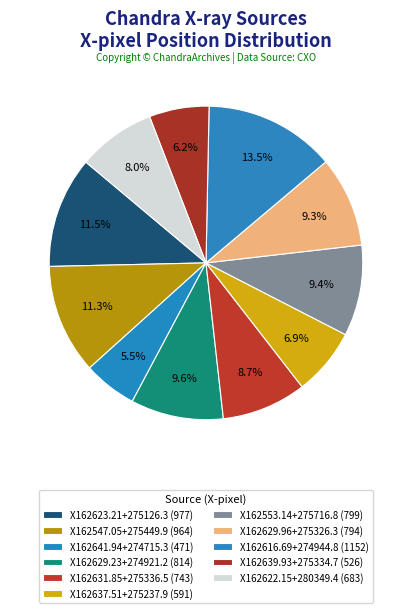

How many segments does this pie chart have?

11